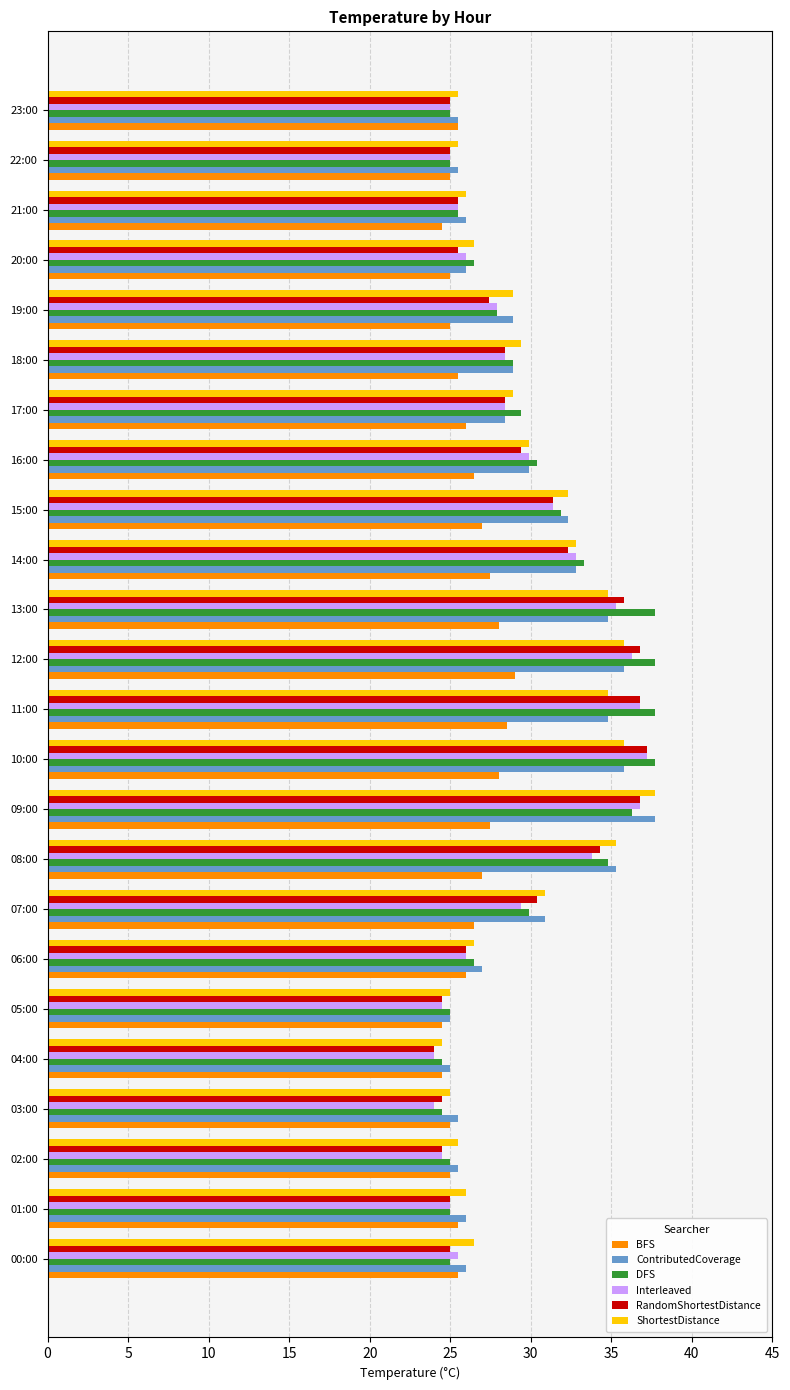

Count the number of categories in the chart.

24